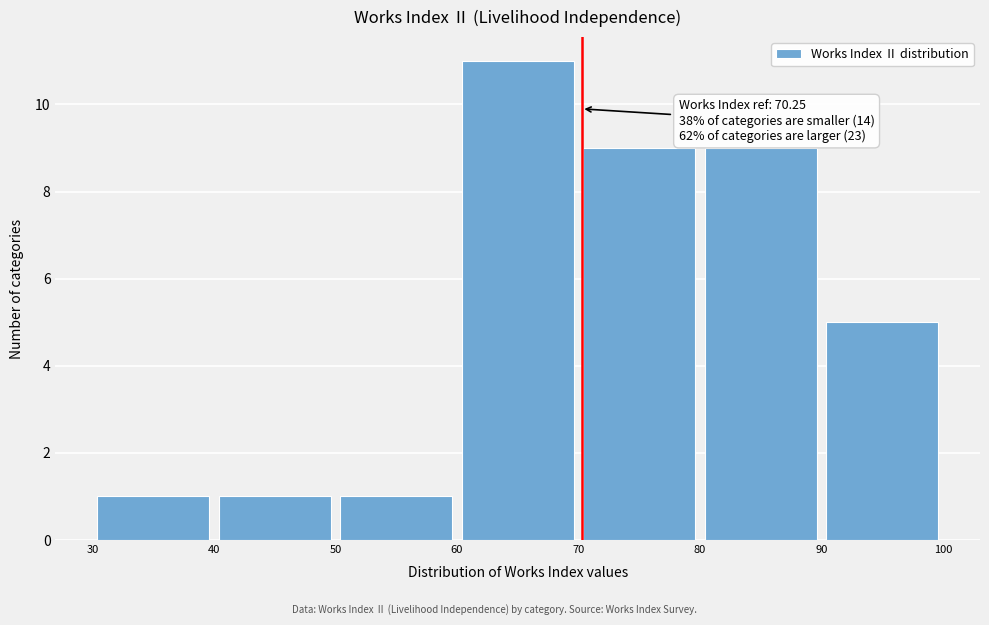

Which range on the x-axis has the tallest bar?

60 to 70